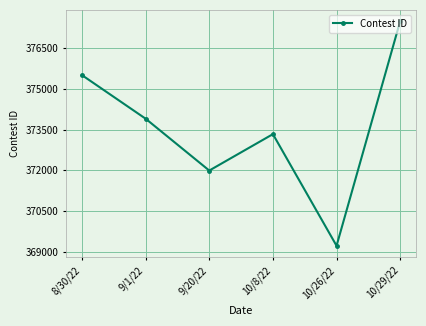

How many data points does each series have?

6